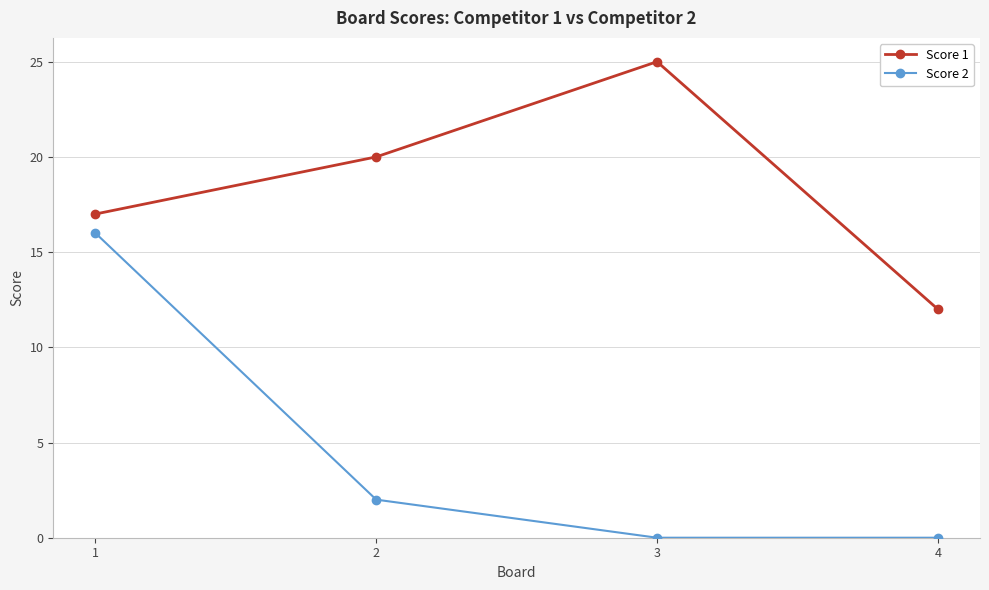

Reading left to right, transcribe all the data shown in this chart.

Score 1: 1=17	2=20	3=25	4=12
Score 2: 1=16	2=2	3=0	4=0